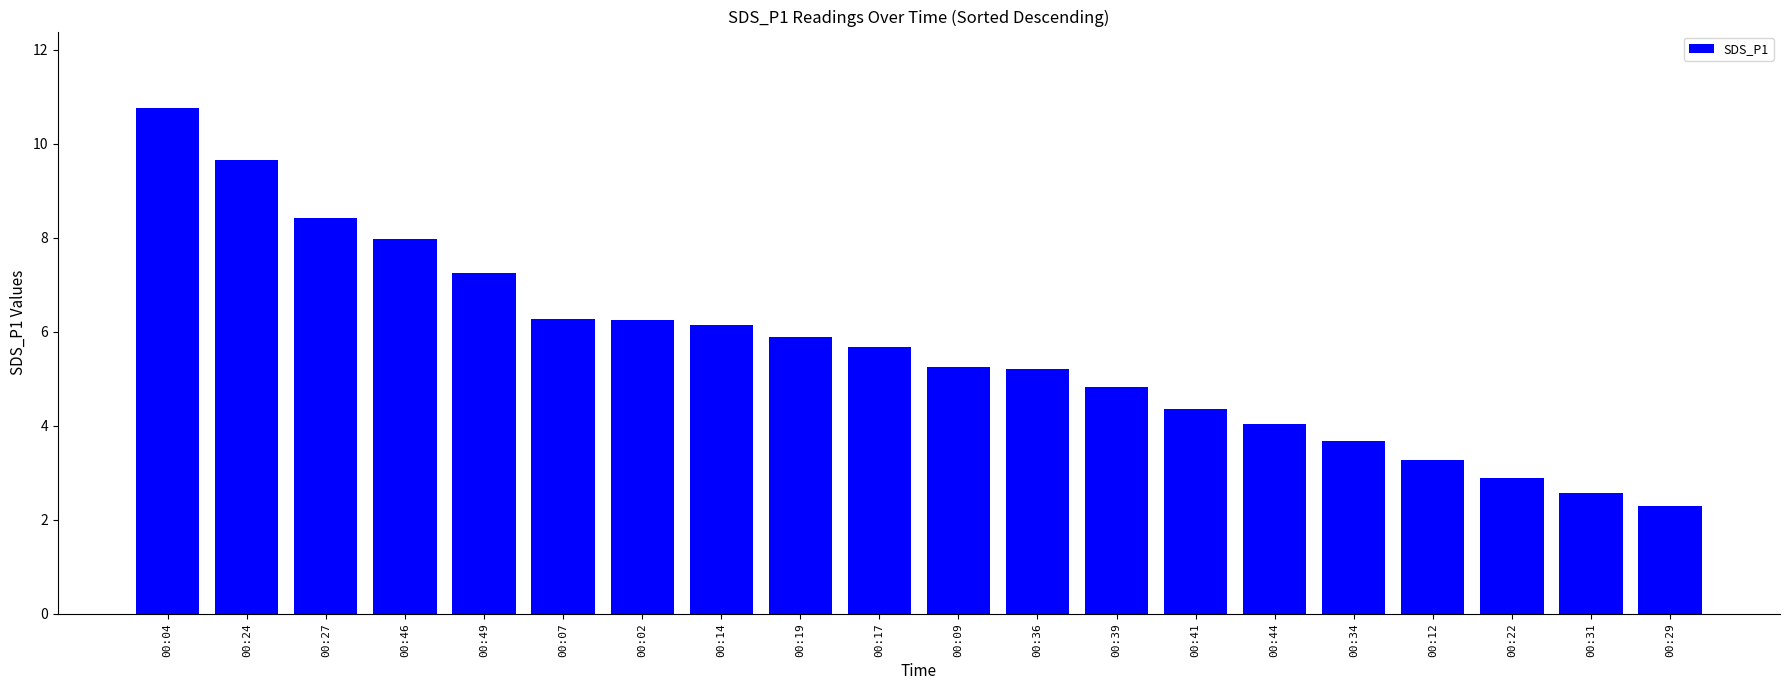

What is the sum of all values?

112.7